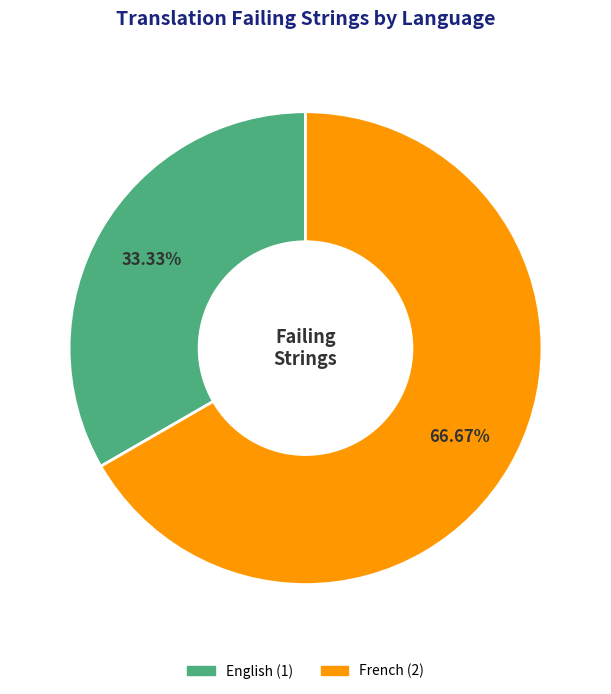

Is there a majority slice in this chart?

Yes